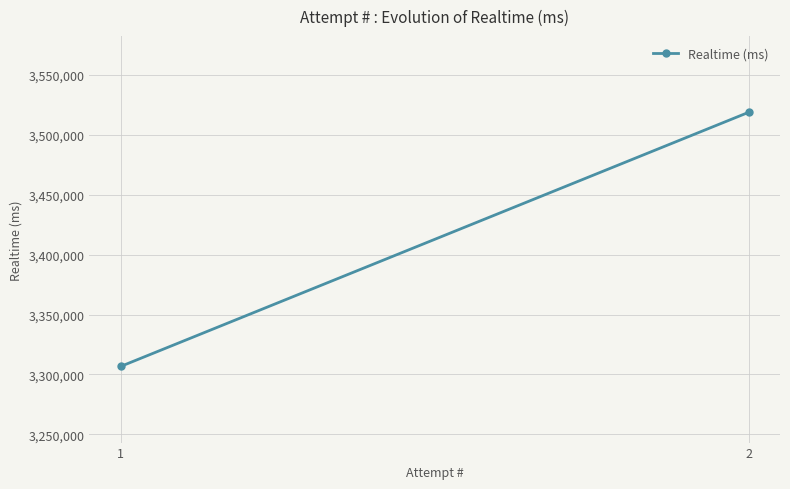

List the labels in order of value, smallest first.

1, 2